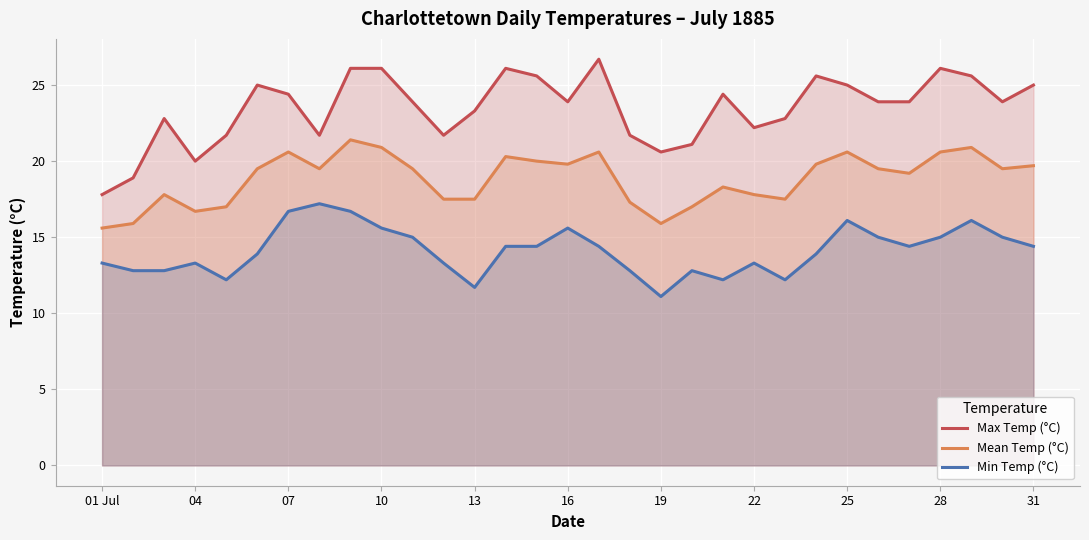

What is the maximum value shown in the chart?

26.7